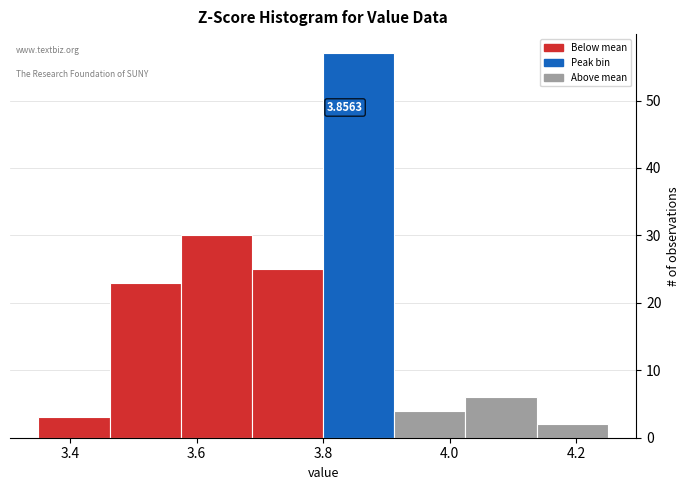

Which range on the x-axis has the tallest bar?

3.80 to 3.92